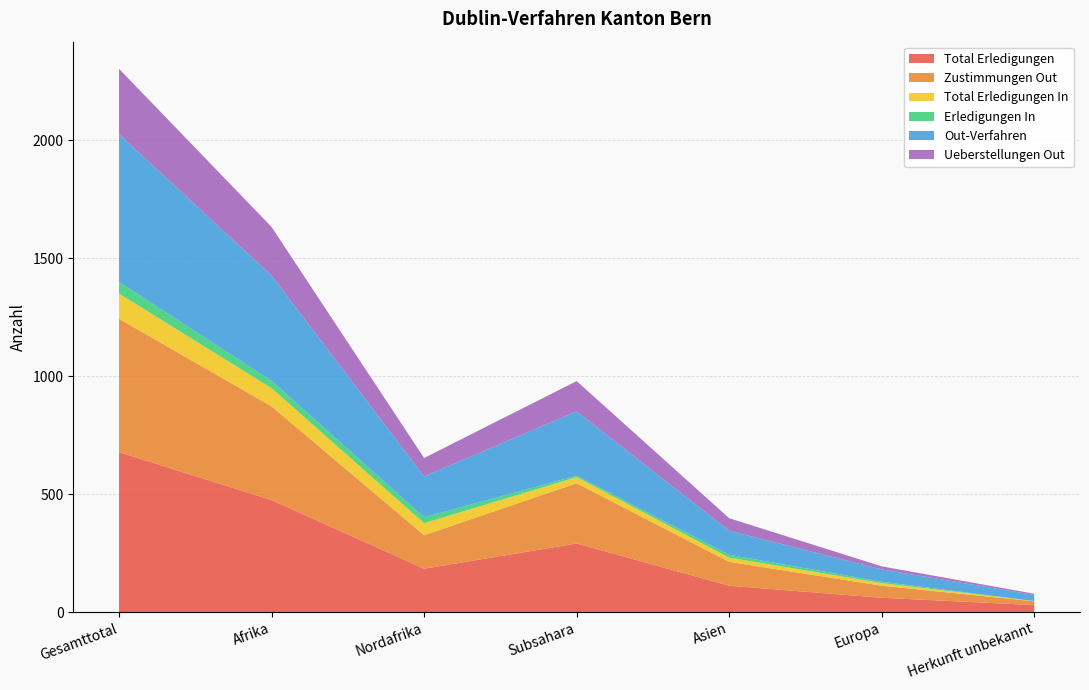

Reading left to right, transcribe all the data shown in this chart.

Total Erledigungen: 678	475	184	291	112	61	30
Zustimmungen Out: 565	397	142	255	101	51	16
Total Erledigungen In: 107	77	51	26	18	11	1
Erledigungen In: 49	31	25	6	12	6	0
Out-Verfahren: 626	446	173	273	102	52	26
Ueberstellungen Out: 277	206	78	128	53	13	5